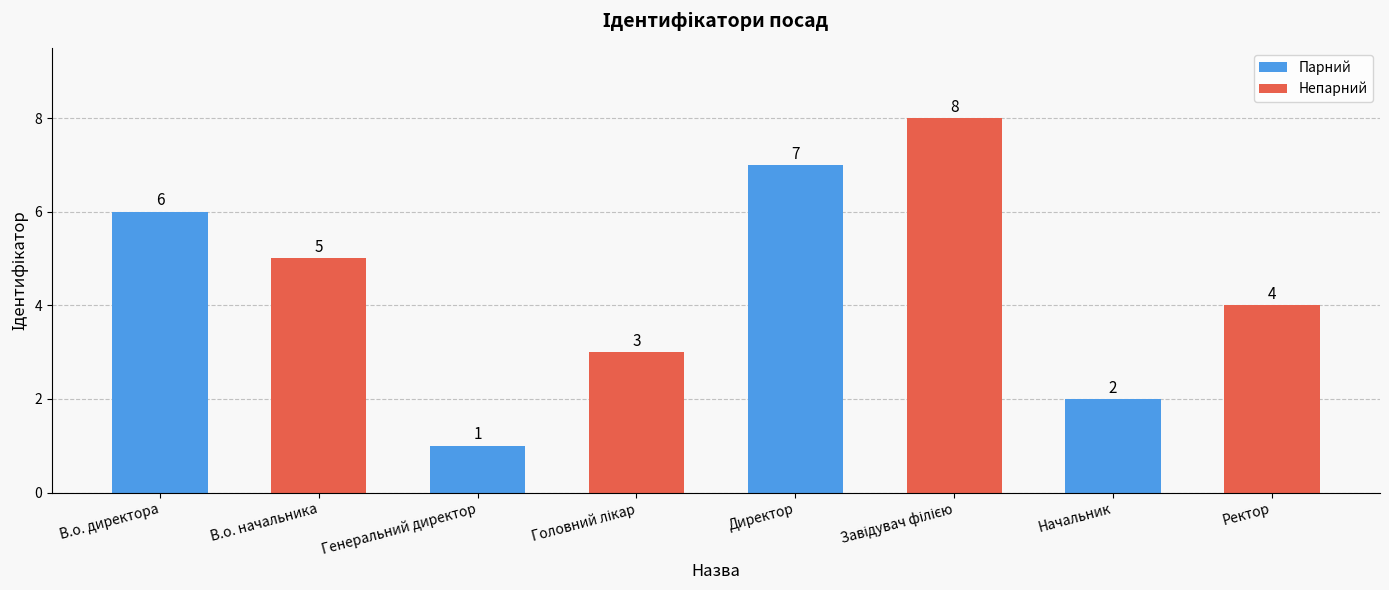

What is the sum of all values?

36